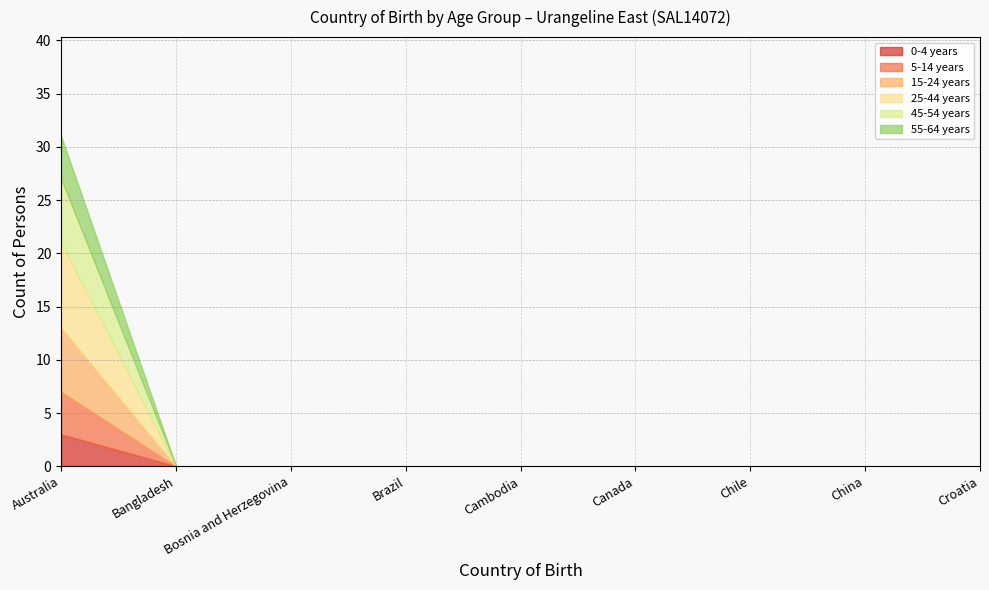

What position from the left is Bosnia and Herzegovina?

3